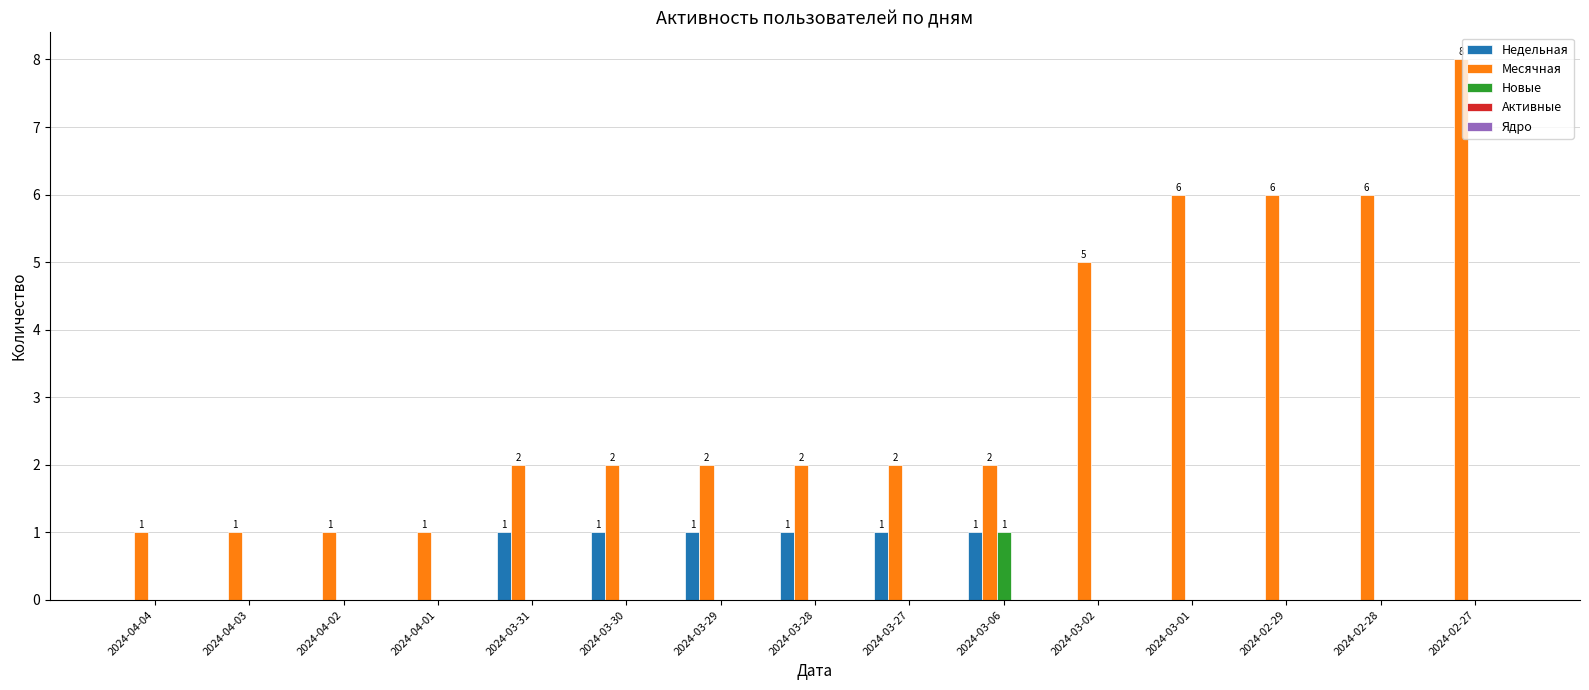

Which series has the largest total across all categories?

Месячная